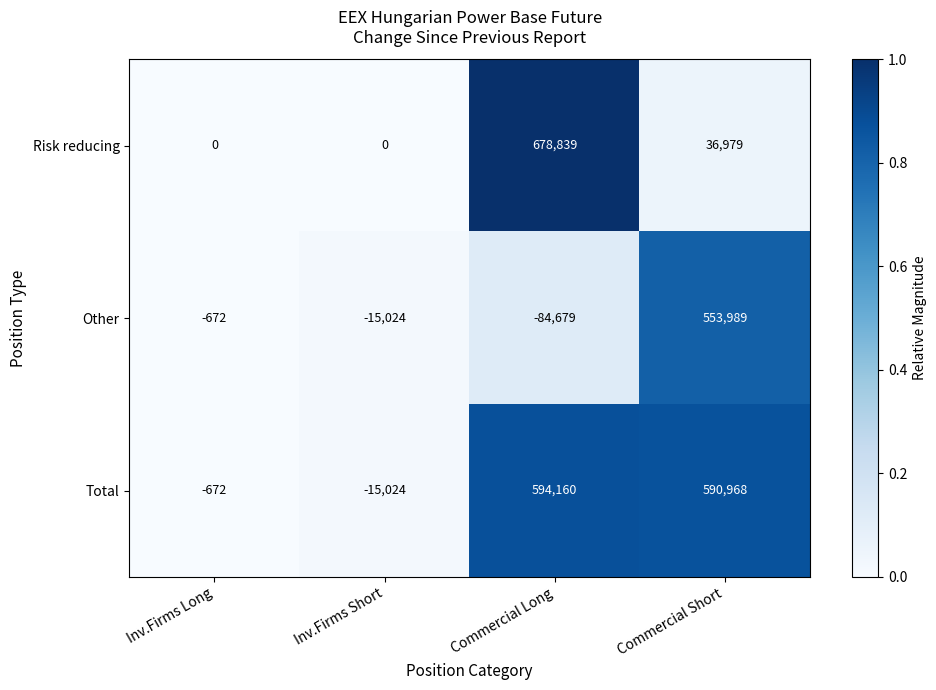

List the series in order of their peak value, highest first.

Risk reducing, Total, Other